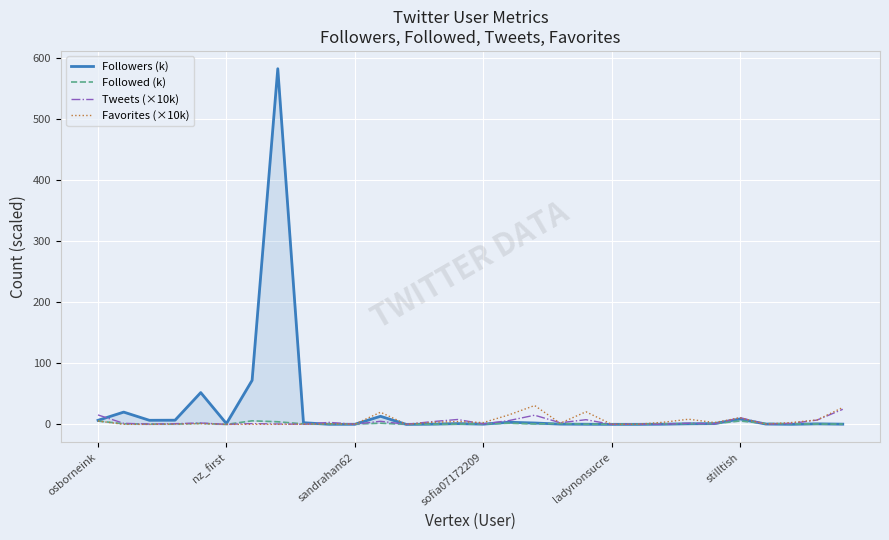

How many lines are shown in the chart?

4